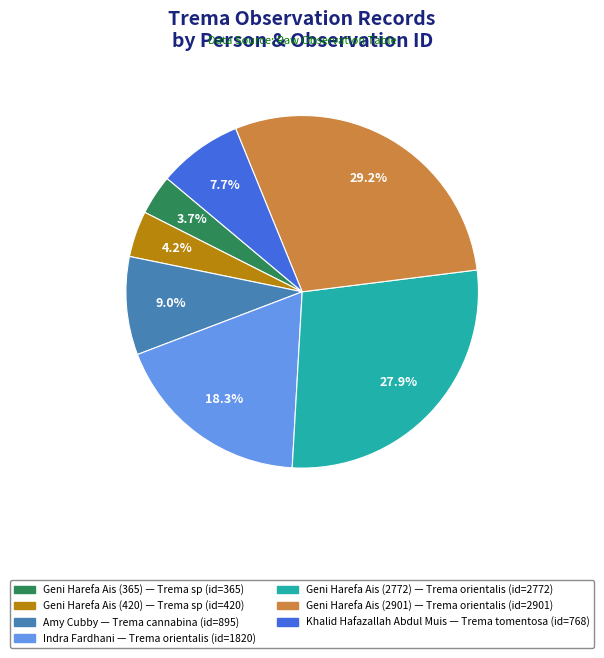

Does any single category account for the majority?

No